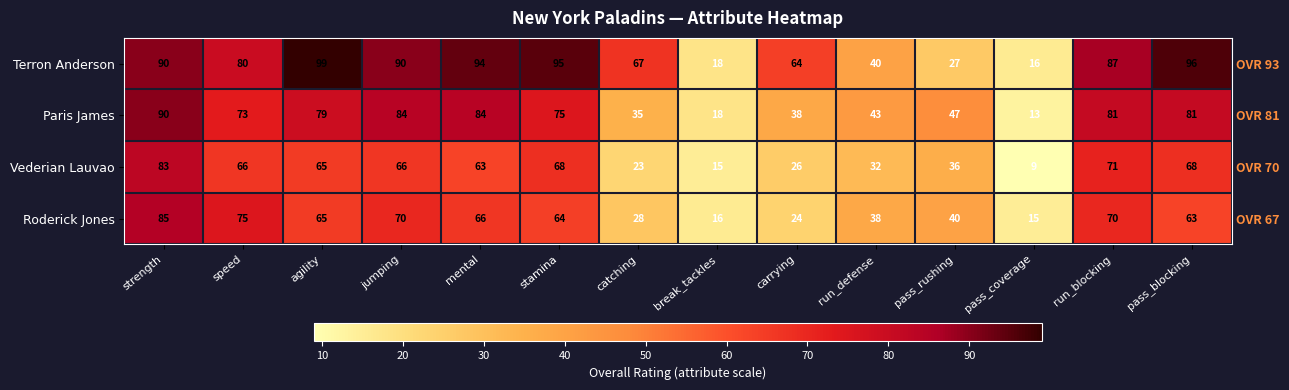

What is the minimum value shown in the chart?

9